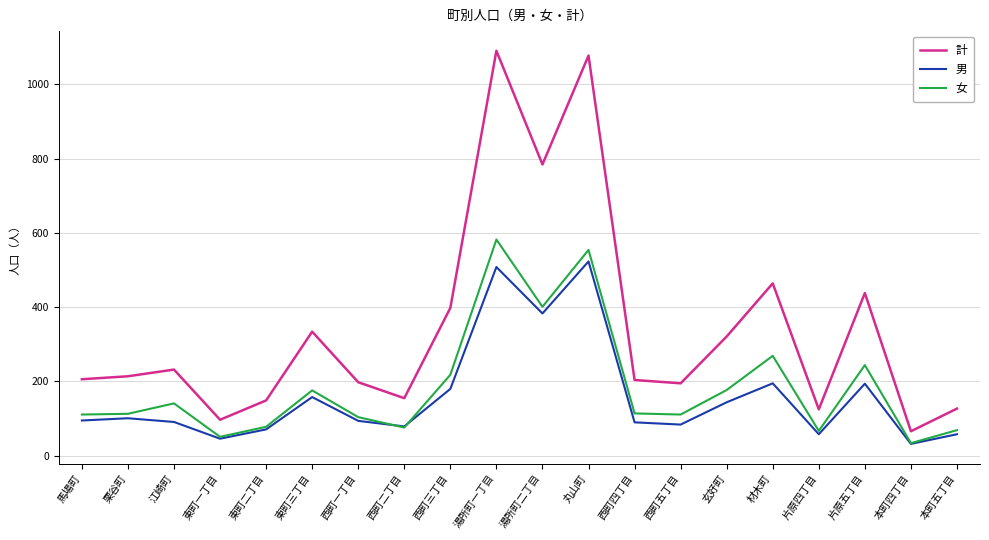

At which label is 女 closest to 308?

材木町